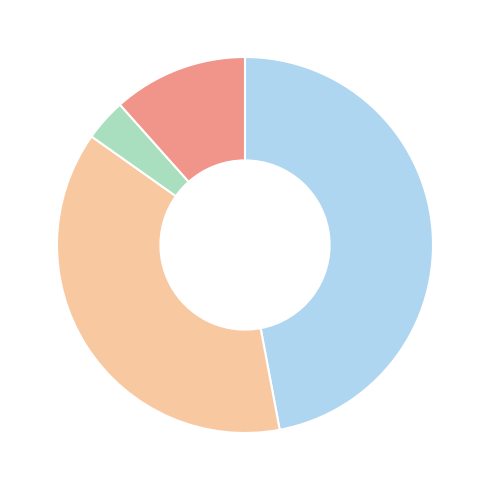

Is there any slice that represents more than half of the pie?

No